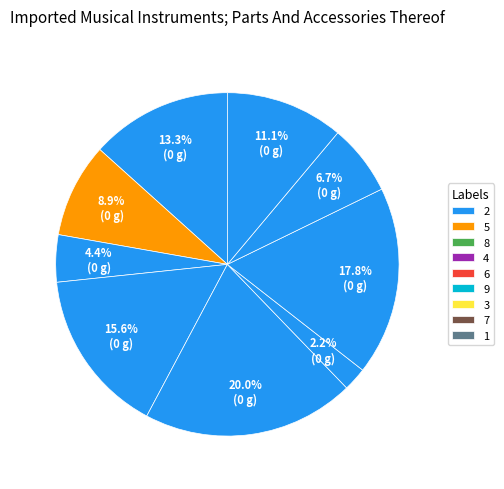

Rank the categories by value from lowest to highest.

9, 8, 7, 5, 1, 2, 4, 3, 6